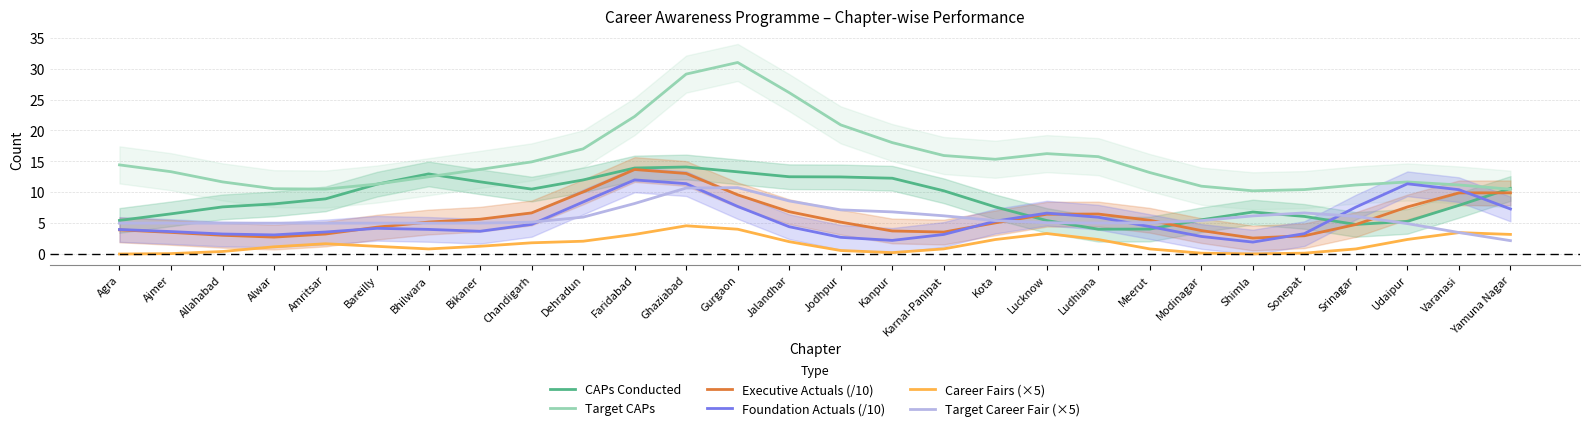

Reading left to right, list all the values displayed in this chart.

CAPs Conducted: Agra=5.4	Ajmer=6.5	Allahabad=7.6	Alwar=8.1	Amritsar=8.9	Bareilly=11.3	Bhilwara=13.0	Bikaner=11.7	Chandigarh=10.5	Dehradun=12.0	Faridabad=13.9	Ghaziabad=14.1	Gurgaon=13.3	Jalandhar=12.5	Jodhpur=12.5	Kanpur=12.3	Karnal-Panipat=10.2	Kota=7.6	Lucknow=5.4	Ludhiana=4.0	Meerut=4.0	Modinagar=5.5	Shimla=6.8	Sonepat=6.1	Srinagar=4.8	Udaipur=5.3	Varanasi=7.9	Yamuna Nagar=10.6
Target CAPs: Agra=14.4	Ajmer=13.3	Allahabad=11.7	Alwar=10.6	Amritsar=10.5	Bareilly=11.3	Bhilwara=12.5	Bikaner=13.7	Chandigarh=14.9	Dehradun=17.0	Faridabad=22.3	Ghaziabad=29.1	Gurgaon=31.0	Jalandhar=26.1	Jodhpur=20.9	Kanpur=18.0	Karnal-Panipat=15.9	Kota=15.3	Lucknow=16.2	Ludhiana=15.8	Meerut=13.2	Modinagar=11.0	Shimla=10.2	Sonepat=10.4	Srinagar=11.2	Udaipur=11.7	Varanasi=11.2	Yamuna Nagar=10.5
Executive Actuals (/10): Agra=3.9	Ajmer=3.5	Allahabad=3.0	Alwar=2.7	Amritsar=3.2	Bareilly=4.4	Bhilwara=5.2	Bikaner=5.6	Chandigarh=6.7	Dehradun=10.0	Faridabad=13.7	Ghaziabad=13.0	Gurgaon=9.6	Jalandhar=6.9	Jodhpur=5.2	Kanpur=3.7	Karnal-Panipat=3.6	Kota=5.0	Lucknow=6.4	Ludhiana=6.5	Meerut=5.5	Modinagar=3.8	Shimla=2.6	Sonepat=3.0	Srinagar=4.8	Udaipur=7.6	Varanasi=9.9	Yamuna Nagar=9.9
Foundation Actuals (/10): Agra=4.0	Ajmer=3.6	Allahabad=3.2	Alwar=3.1	Amritsar=3.6	Bareilly=4.2	Bhilwara=4.0	Bikaner=3.7	Chandigarh=4.8	Dehradun=8.4	Faridabad=12.0	Ghaziabad=11.4	Gurgaon=7.7	Jalandhar=4.4	Jodhpur=2.7	Kanpur=2.2	Karnal-Panipat=3.2	Kota=5.3	Lucknow=6.6	Ludhiana=6.0	Meerut=4.4	Modinagar=2.8	Shimla=1.9	Sonepat=3.3	Srinagar=7.6	Udaipur=11.4	Varanasi=10.4	Yamuna Nagar=7.3
Career Fairs (×5): Agra=0.0	Ajmer=0.1	Allahabad=0.4	Alwar=1.2	Amritsar=1.7	Bareilly=1.2	Bhilwara=0.8	Bikaner=1.3	Chandigarh=1.8	Dehradun=2.1	Faridabad=3.2	Ghaziabad=4.6	Gurgaon=4.0	Jalandhar=2.0	Jodhpur=0.6	Kanpur=0.2	Karnal-Panipat=0.8	Kota=2.3	Lucknow=3.3	Ludhiana=2.3	Meerut=0.8	Modinagar=0.1	Shimla=0.0	Sonepat=0.1	Srinagar=0.8	Udaipur=2.4	Varanasi=3.5	Yamuna Nagar=3.2
Target Career Fair (×5): Agra=5.0	Ajmer=5.0	Allahabad=5.0	Alwar=5.0	Amritsar=5.0	Bareilly=5.0	Bhilwara=5.0	Bikaner=5.0	Chandigarh=5.2	Dehradun=6.0	Faridabad=8.2	Ghaziabad=10.7	Gurgaon=10.7	Jalandhar=8.6	Jodhpur=7.1	Kanpur=6.8	Karnal-Panipat=6.2	Kota=5.4	Lucknow=5.1	Ludhiana=5.0	Meerut=5.1	Modinagar=5.4	Shimla=6.2	Sonepat=6.7	Srinagar=6.1	Udaipur=4.9	Varanasi=3.5	Yamuna Nagar=2.2